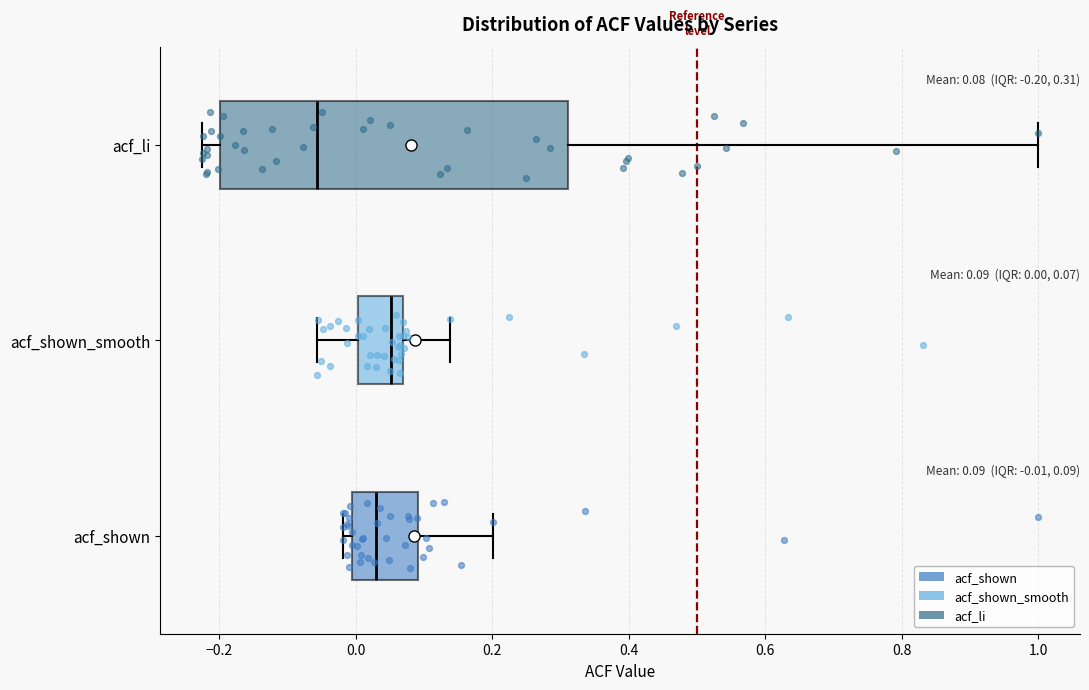

Which box is the widest, from its left edge to its right edge?

acf_li